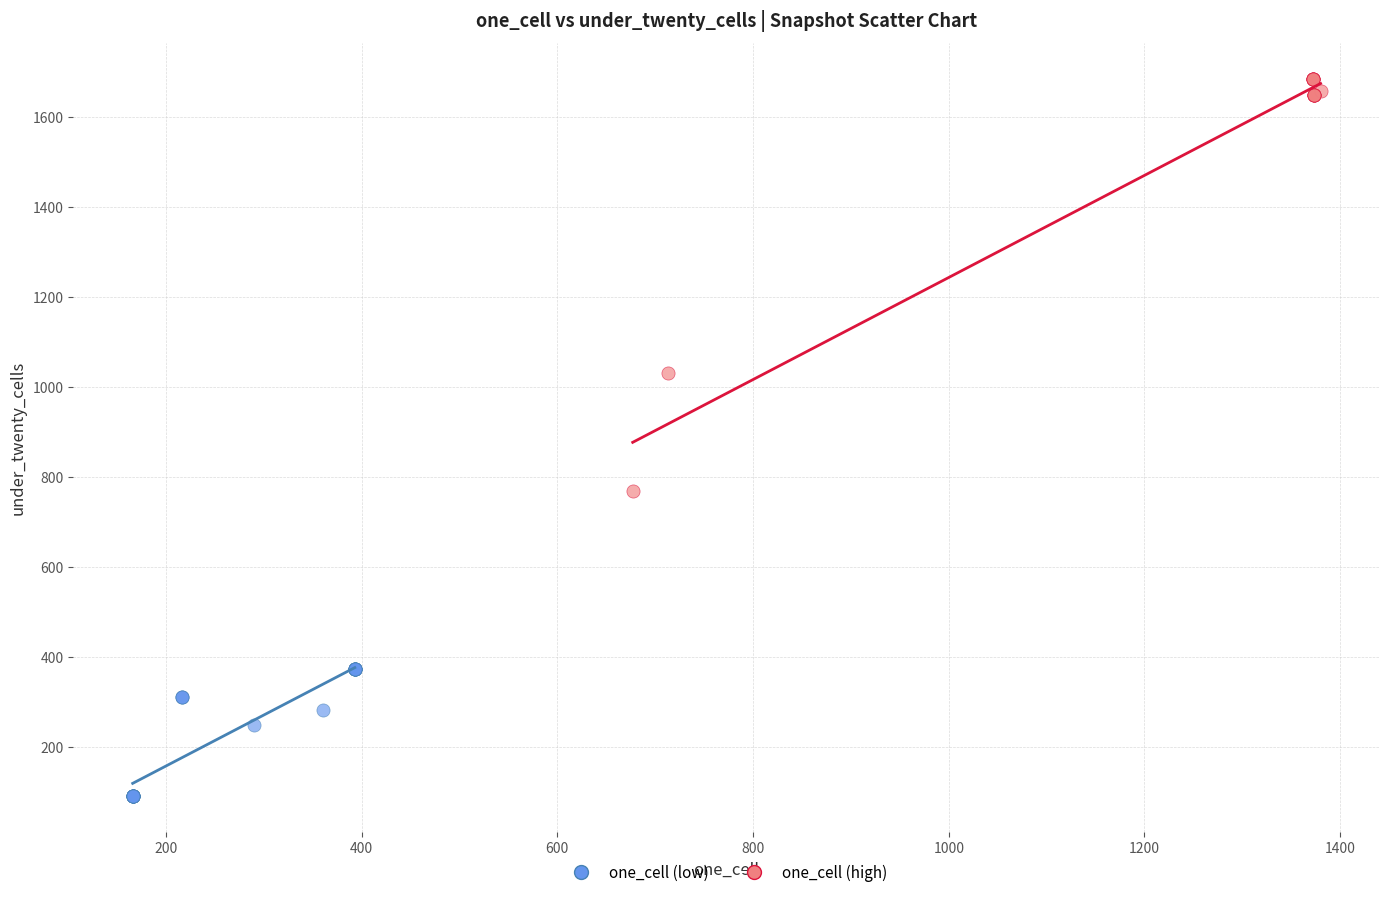

Which series reaches the minimum Y coordinate?

one_cell (low)